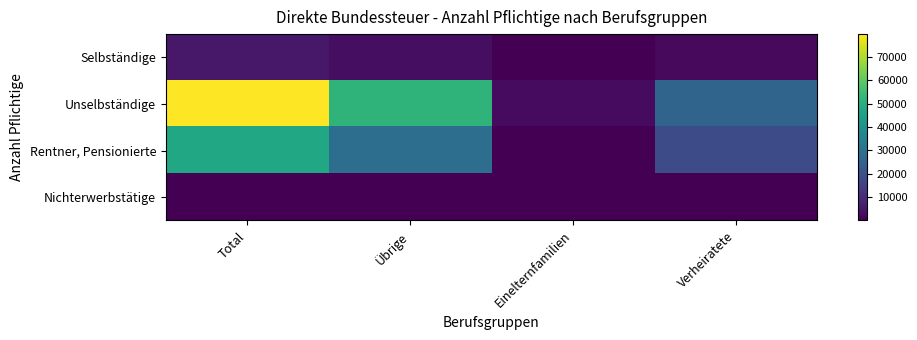

At Einelternfamilien, list the series in order from smallest to largest.

Nichterwerbstätige, Selbständige, Rentner, Pensionierte, Unselbständige